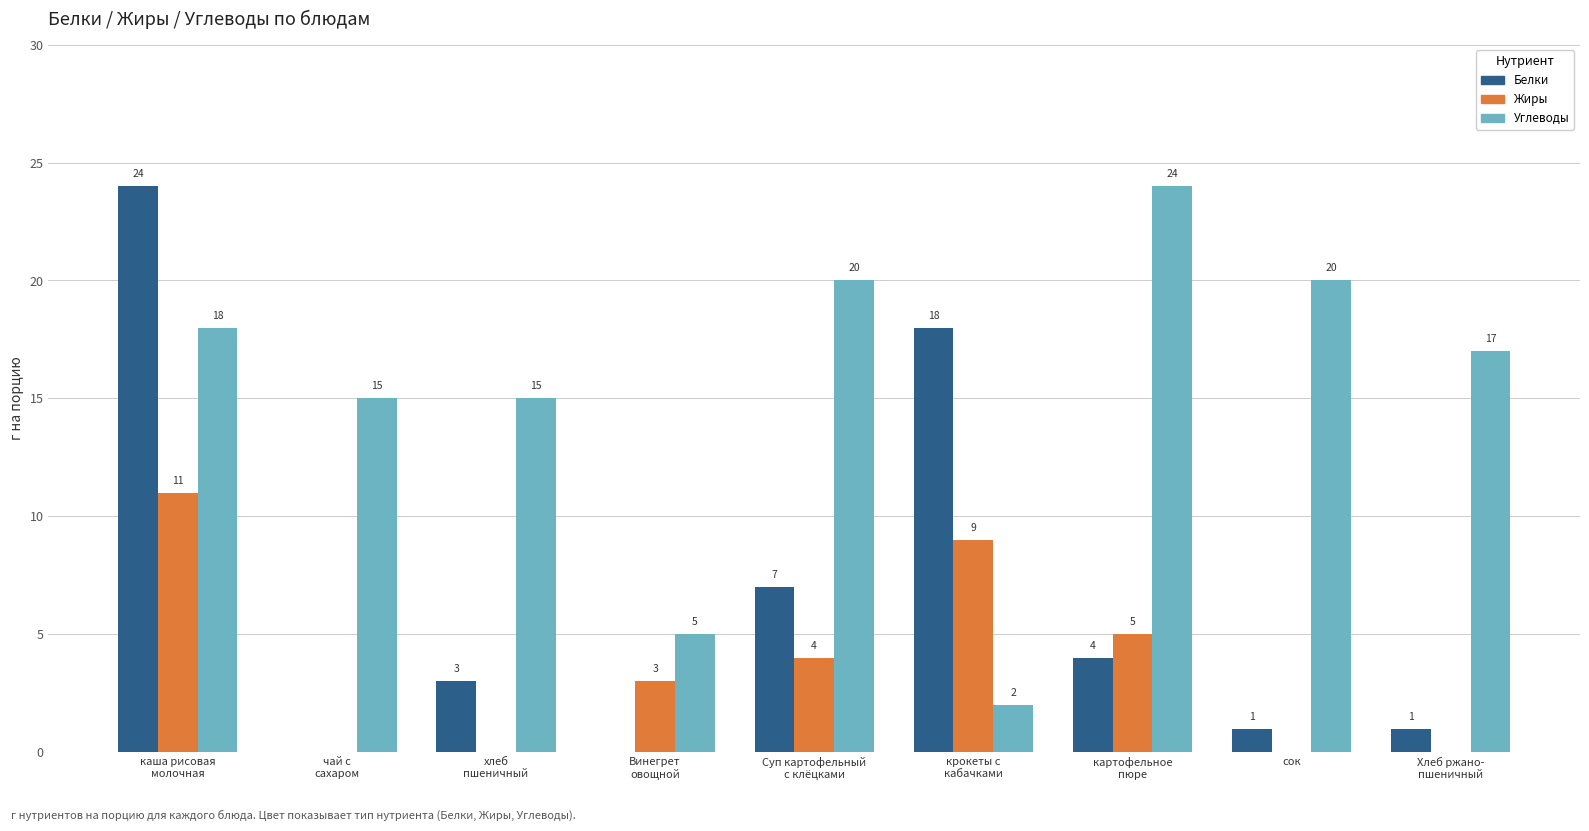

What is the spread (max minus min) of values at Суп картофельный
с клёцками?

16